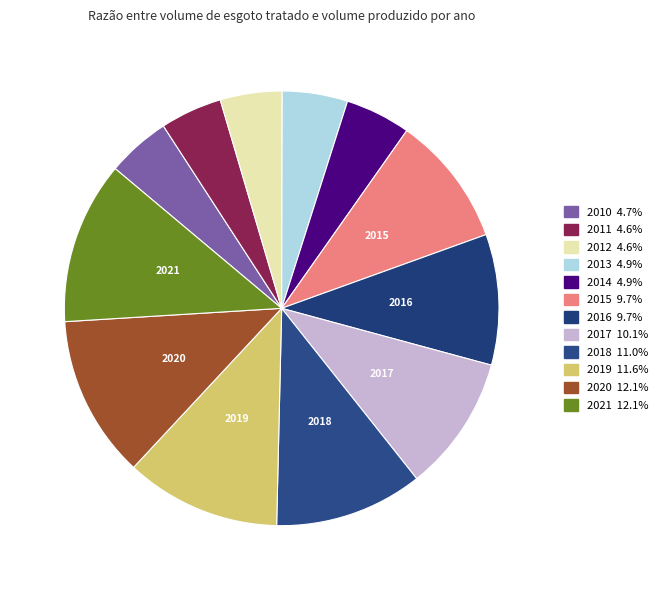

Does 2014 account for over 50% of the chart?

No